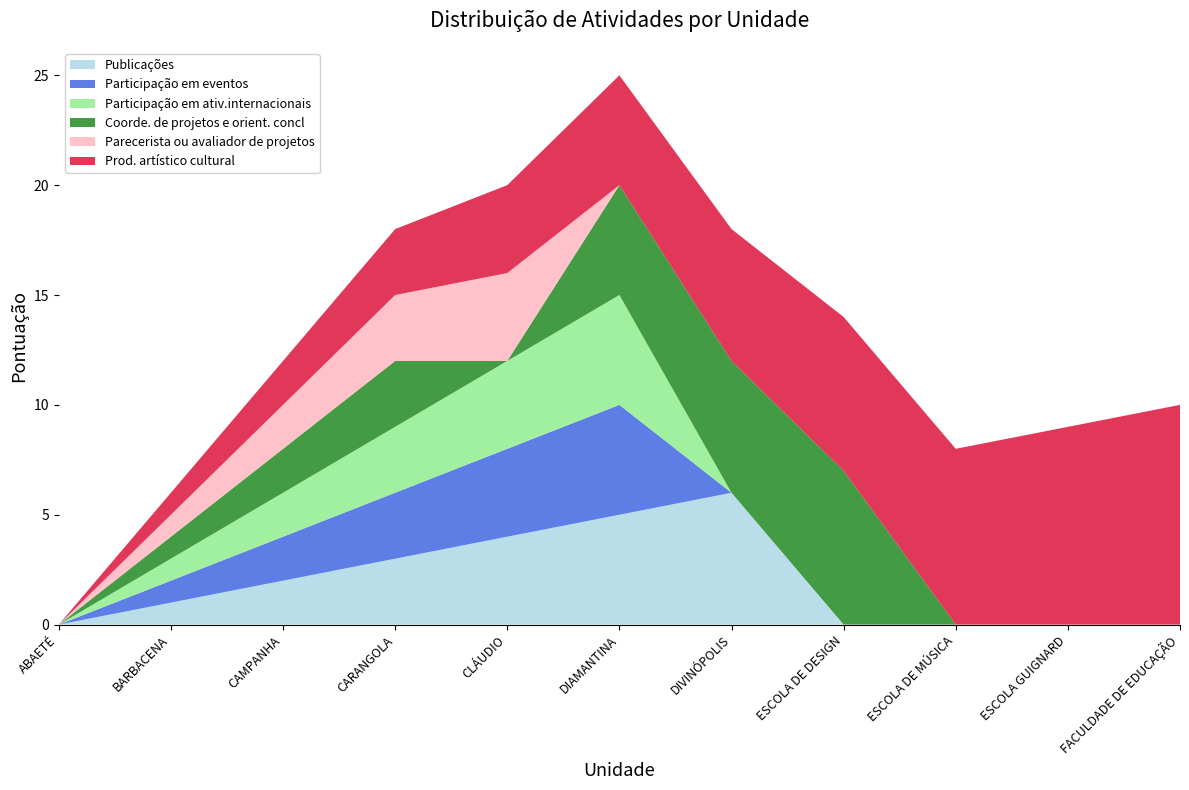

Reading right to left, list all the values displayed in this chart.

Publicações: 0	0	0	0	6	5	4	3	2	1	0
Participação em eventos: 0	0	0	0	0	5	4	3	2	1	0
Participação em ativ.internacionais: 0	0	0	0	0	5	4	3	2	1	0
Coorde. de projetos e orient. concl: 0	0	0	7	6	5	0	3	2	1	0
Parecerista ou avaliador de projetos: 0	0	0	0	0	0	4	3	2	1	0
Prod. artístico cultural: 10	9	8	7	6	5	4	3	2	1	0